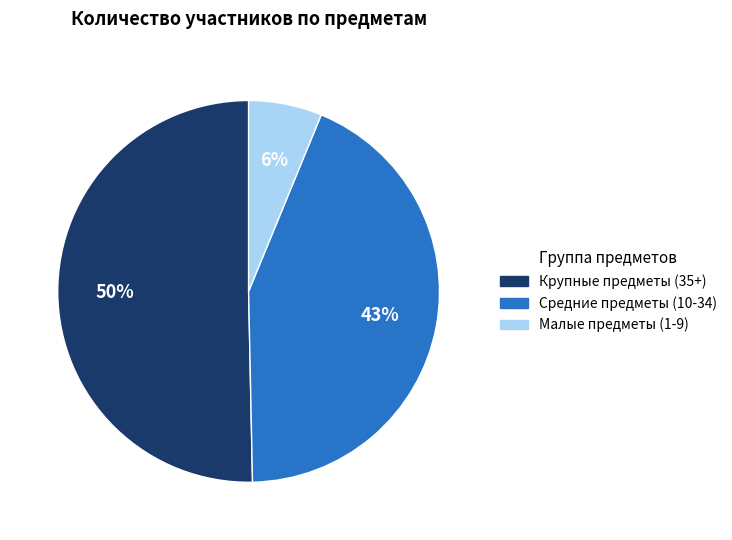

Rank the categories by value from highest to lowest.

Крупные предметы (35+), Средние предметы (10-34), Малые предметы (1-9)